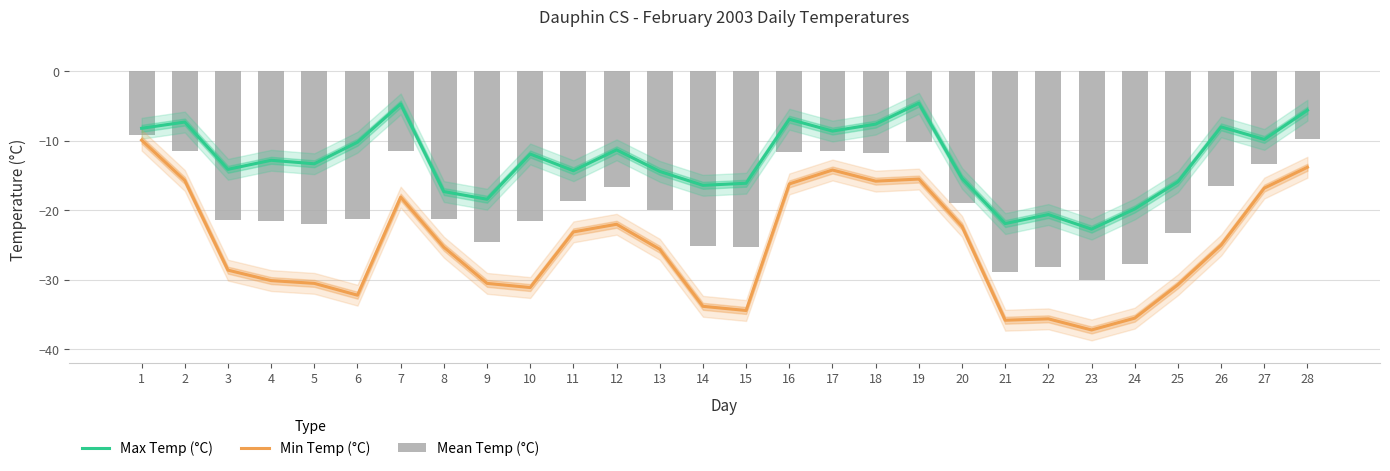

What is the difference between the Min Temp (°C) values at 22 and 21?

0.2